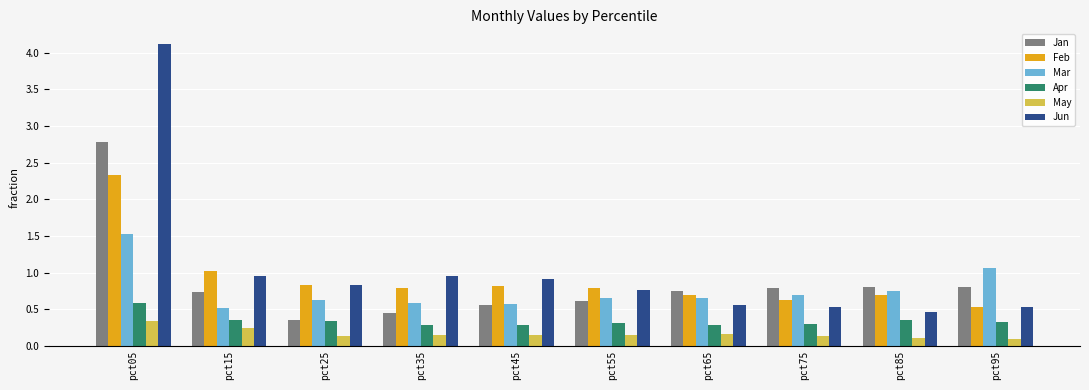

What is the total value across all series at pct85?

3.2